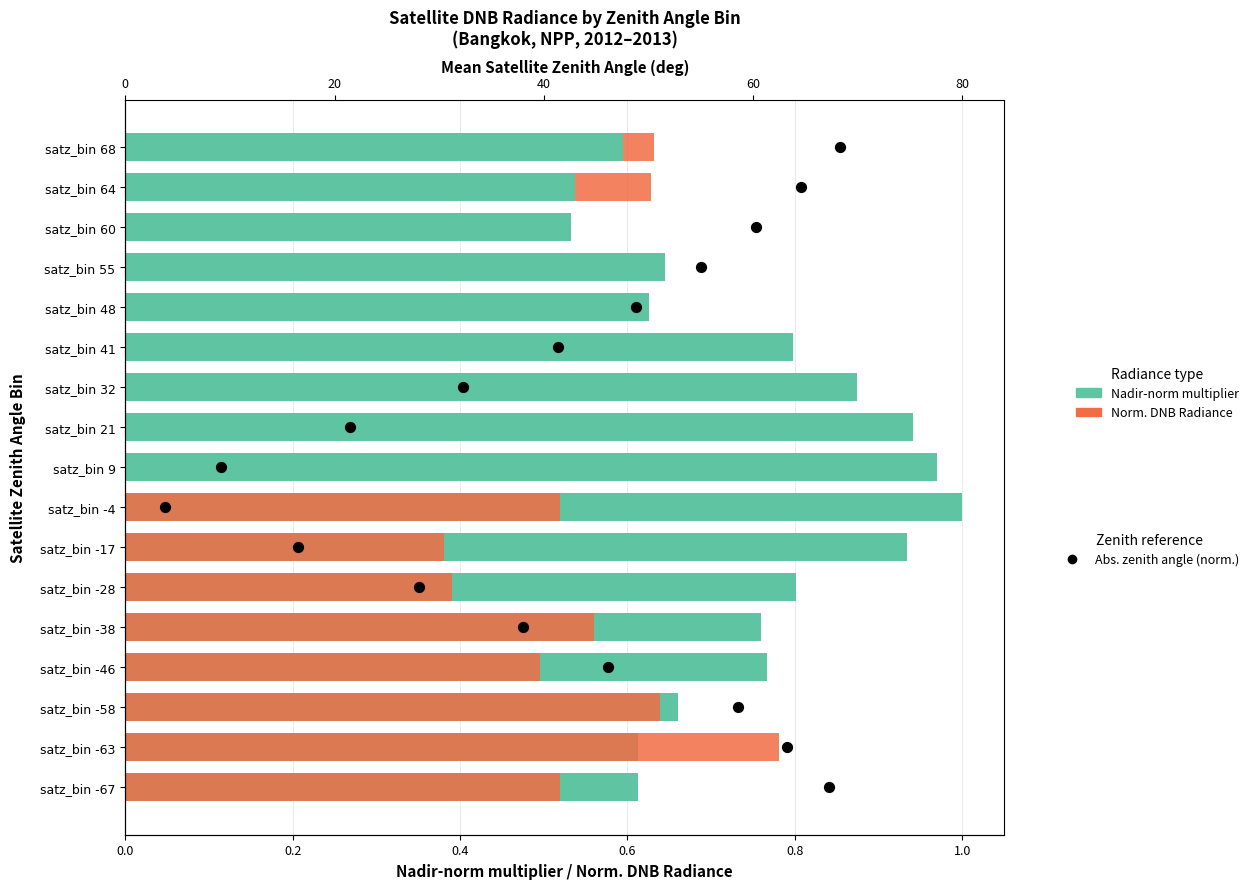

Which series has the largest Y range (max minus min)?

Abs. zenith angle (norm.)